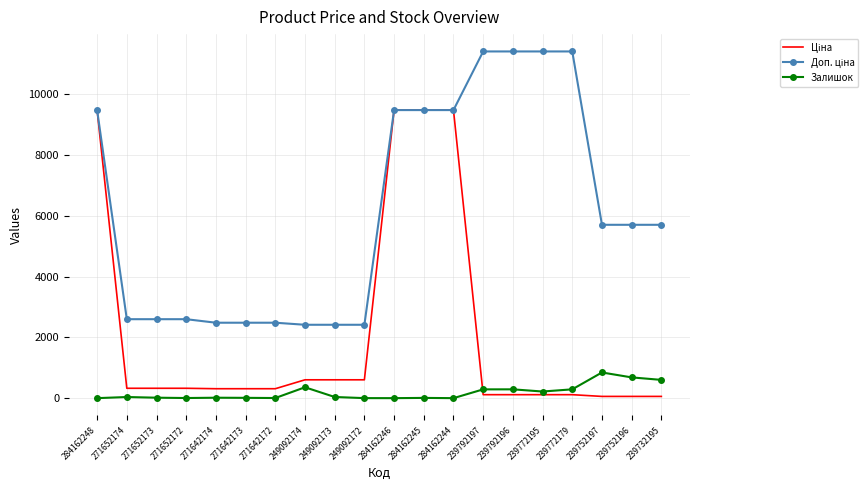

Is the value of Доп. ціна at 249092174 greater than the value of Залишок at 284162244?

Yes